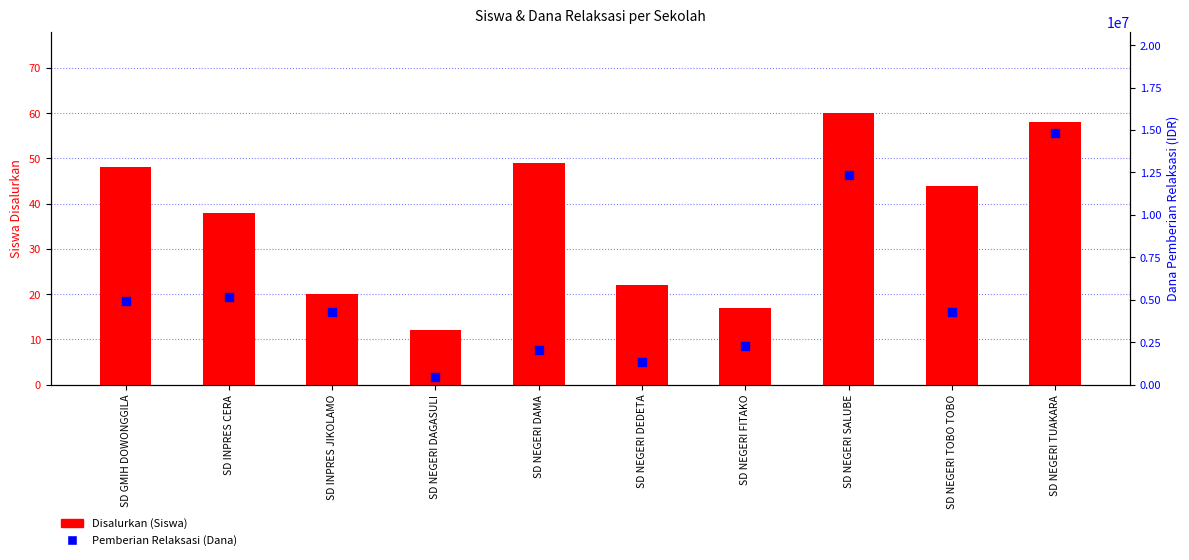

At which category is the sum across all series the highest?

SD NEGERI TUAKARA